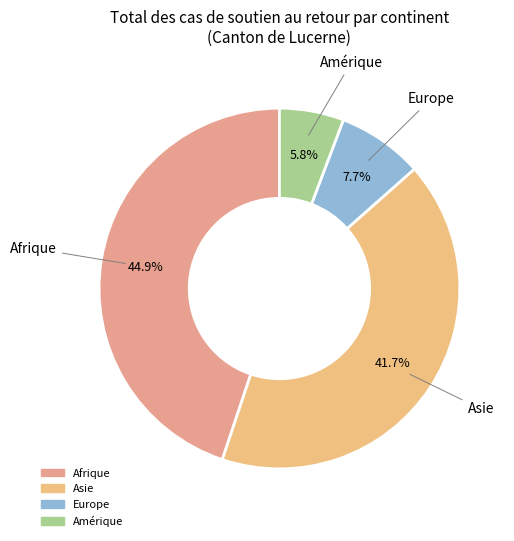

To the nearest percent, what is the average slice percentage?

25%